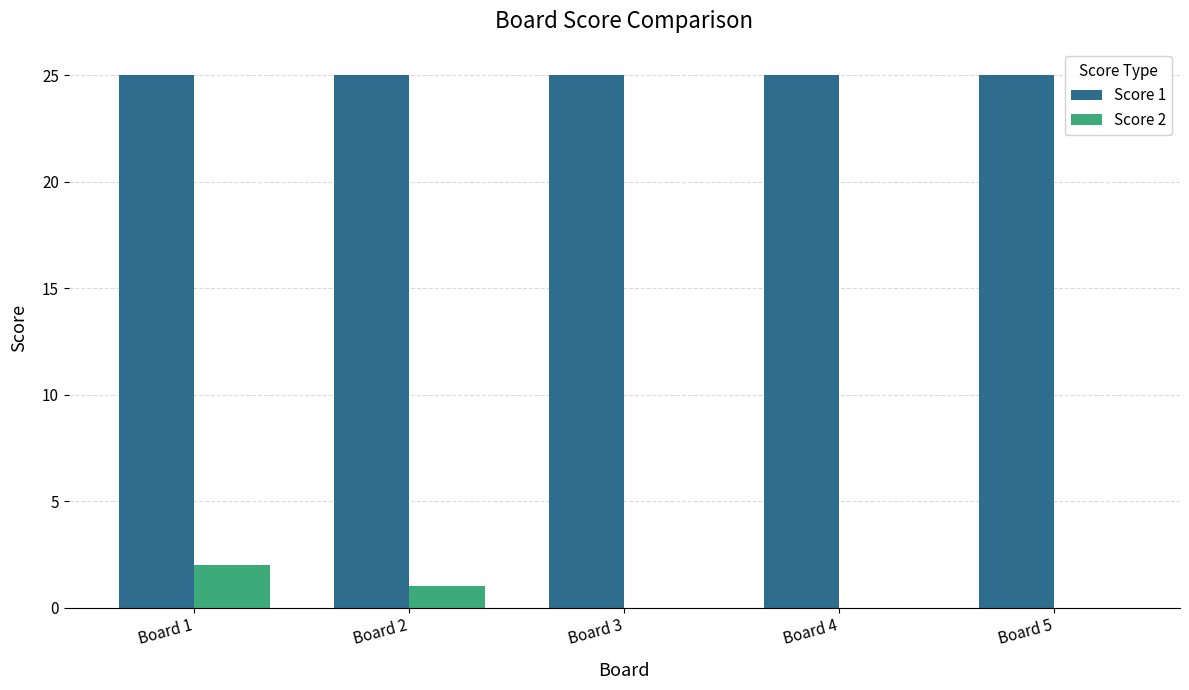

What is the greatest value displayed?

25